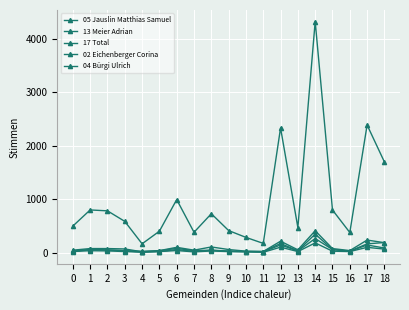

How many distinct data groups are displayed?

5